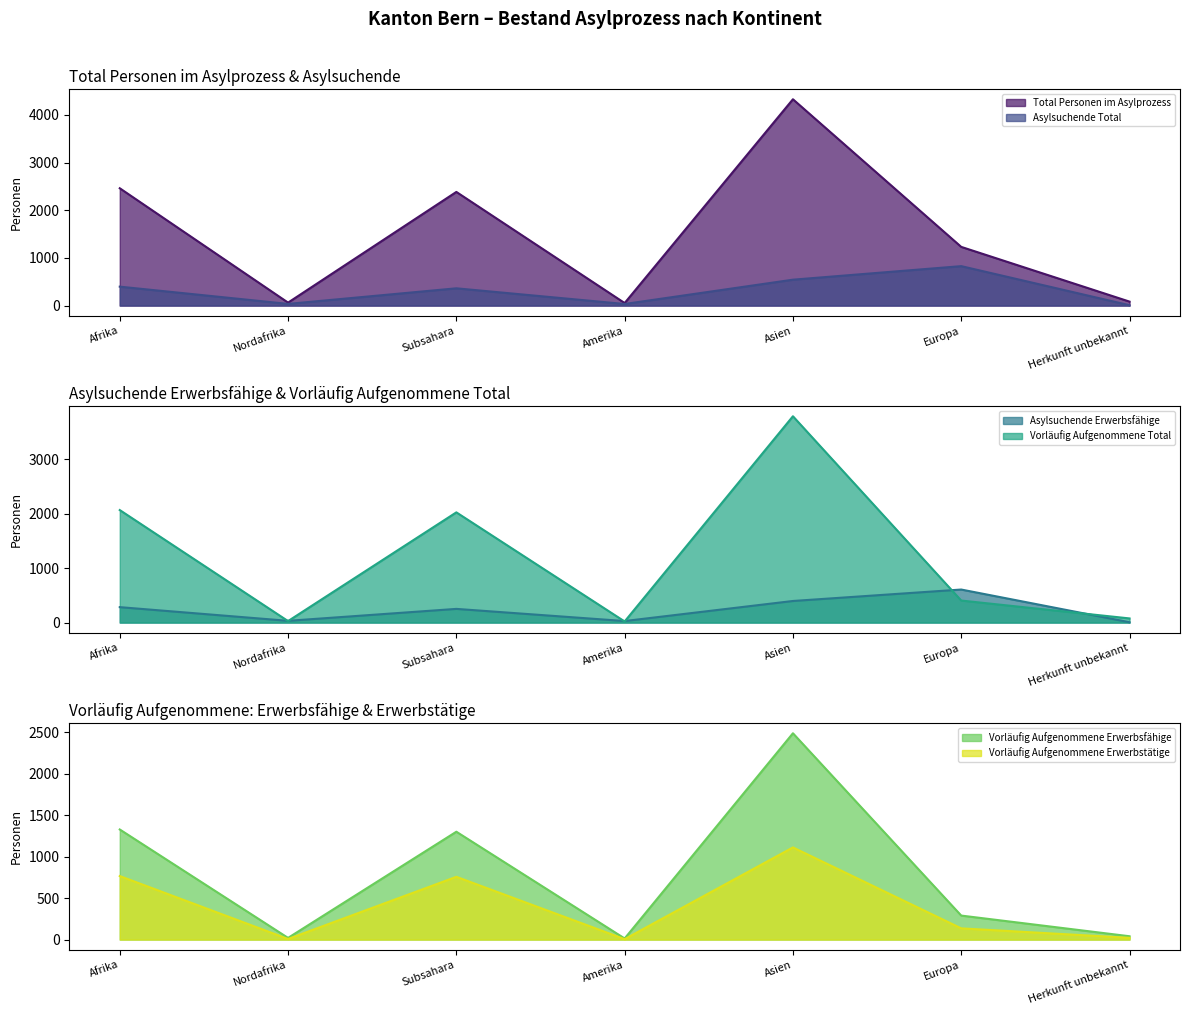

Which category has the highest value in the Asylsuchende Erwerbsfähige series?

Europa